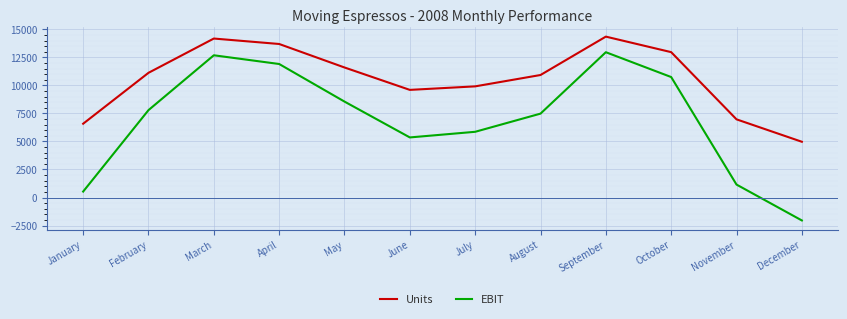

How many values in EBIT are below zero?

1